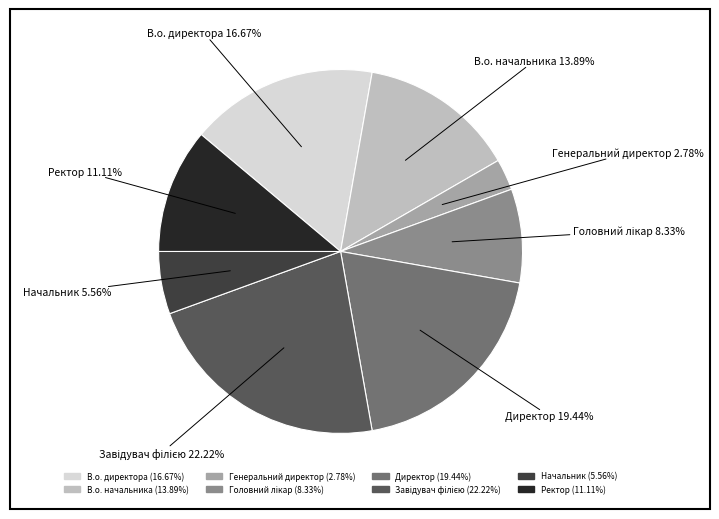

Does any single category account for the majority?

No